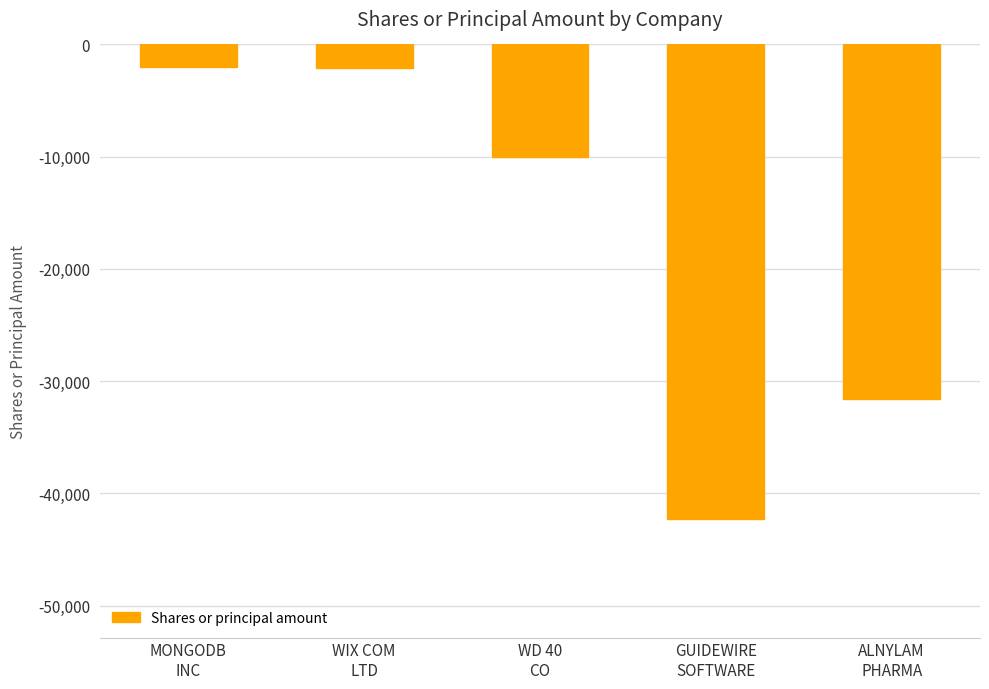

Which has a higher value, WIX COM
LTD or WD 40
CO?

WIX COM
LTD